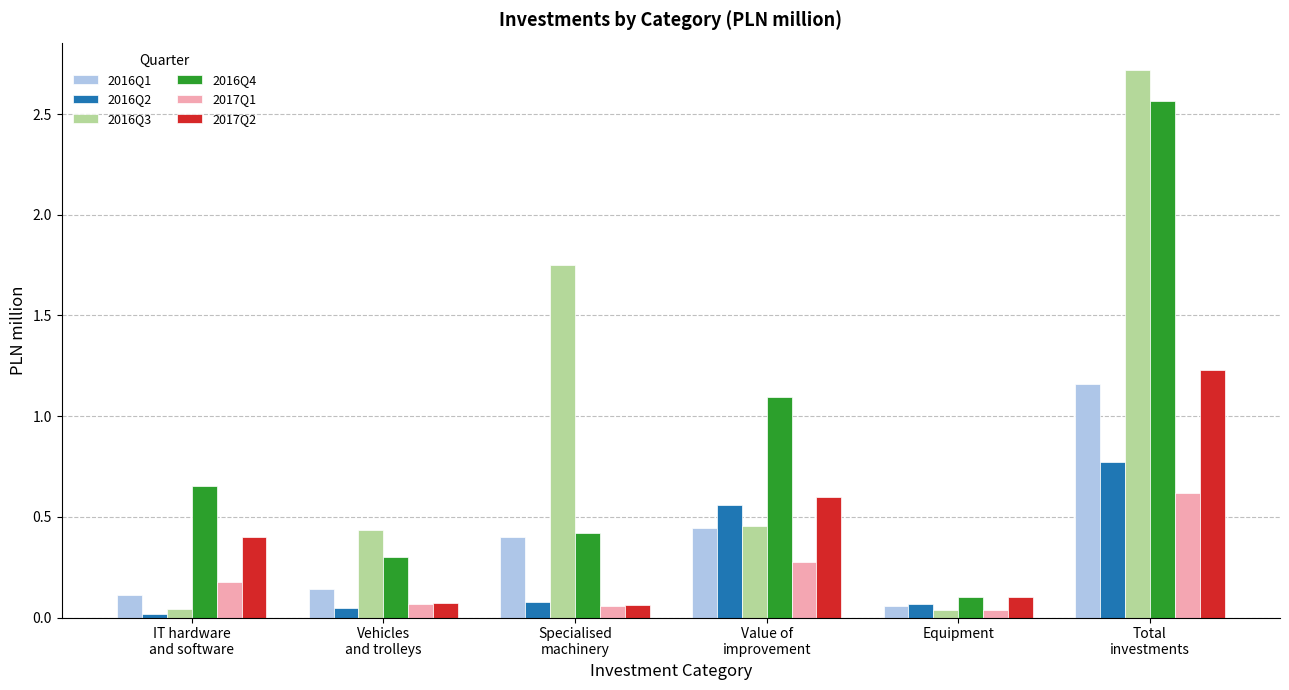

At which category is the sum across all series the highest?

Total
investments